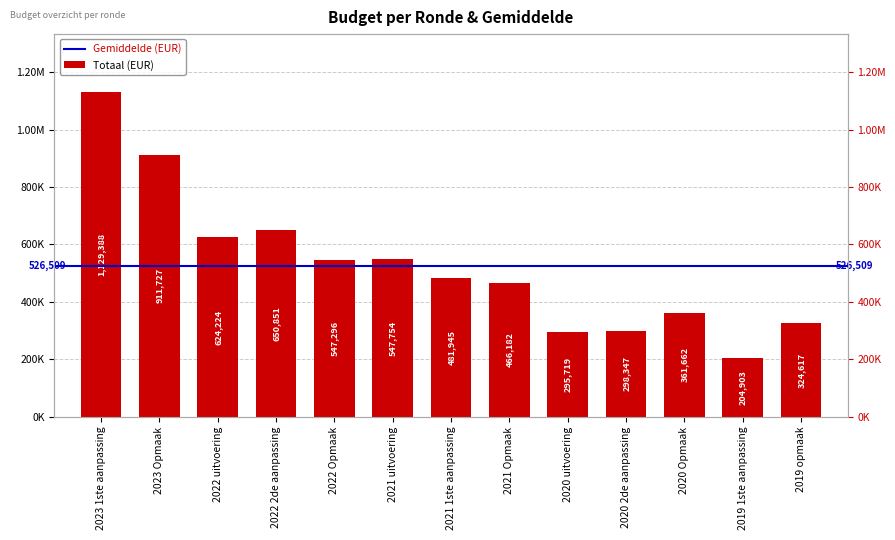

What position from the right is 2020 Opmaak?

3